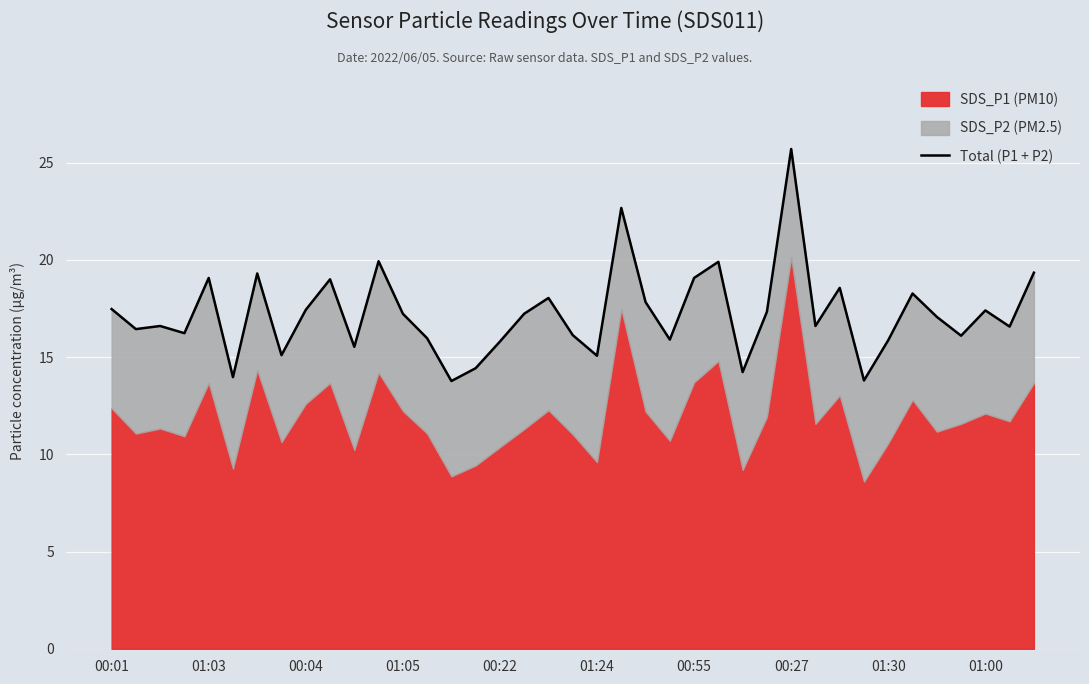

Between 13 and 01:03, which is larger?

01:03